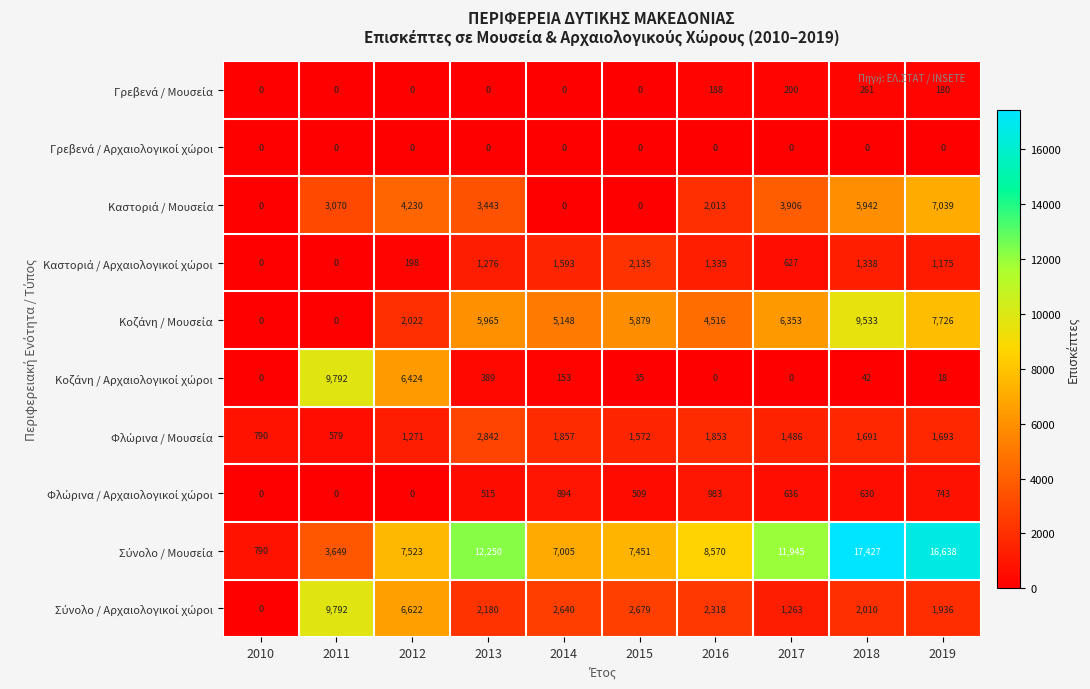

At which category is the sum across all series the highest?

2018